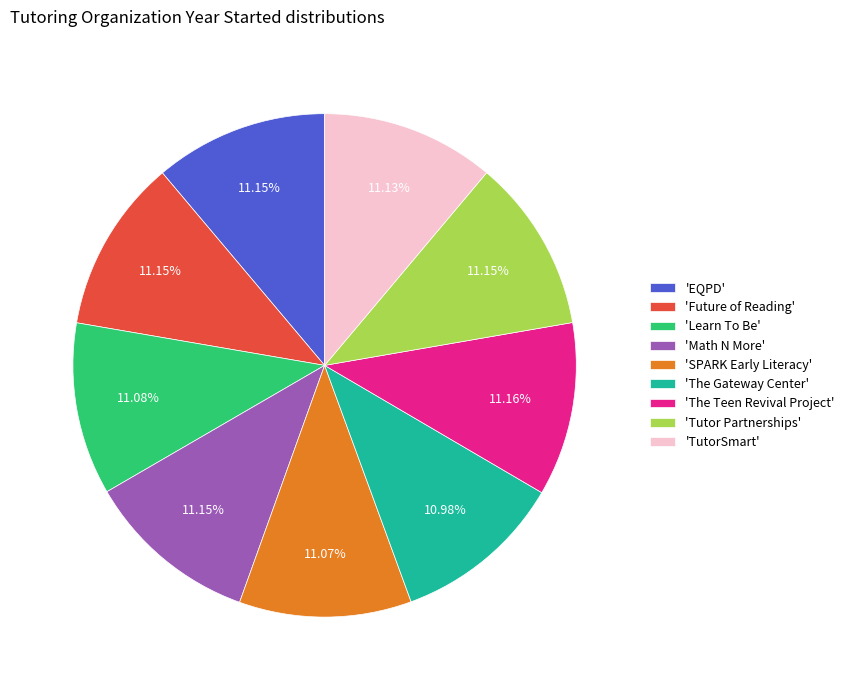

Count the number of slices in the pie.

9